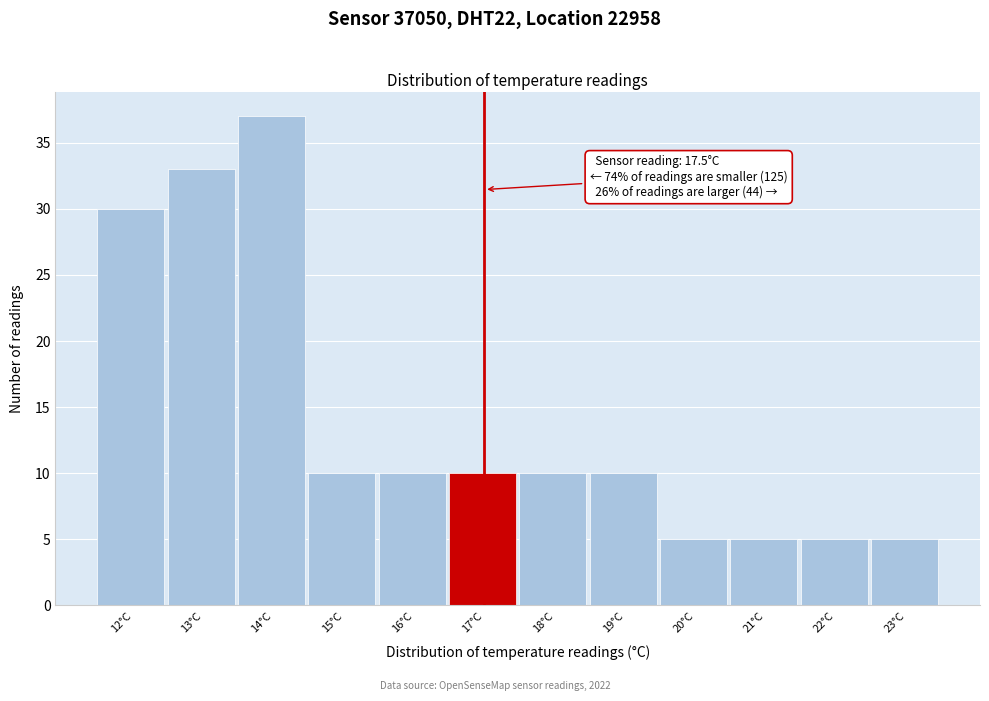

Reading right to left, list all the values displayed in this chart.

5	5	5	5	10	10	10	10	10	37	33	30